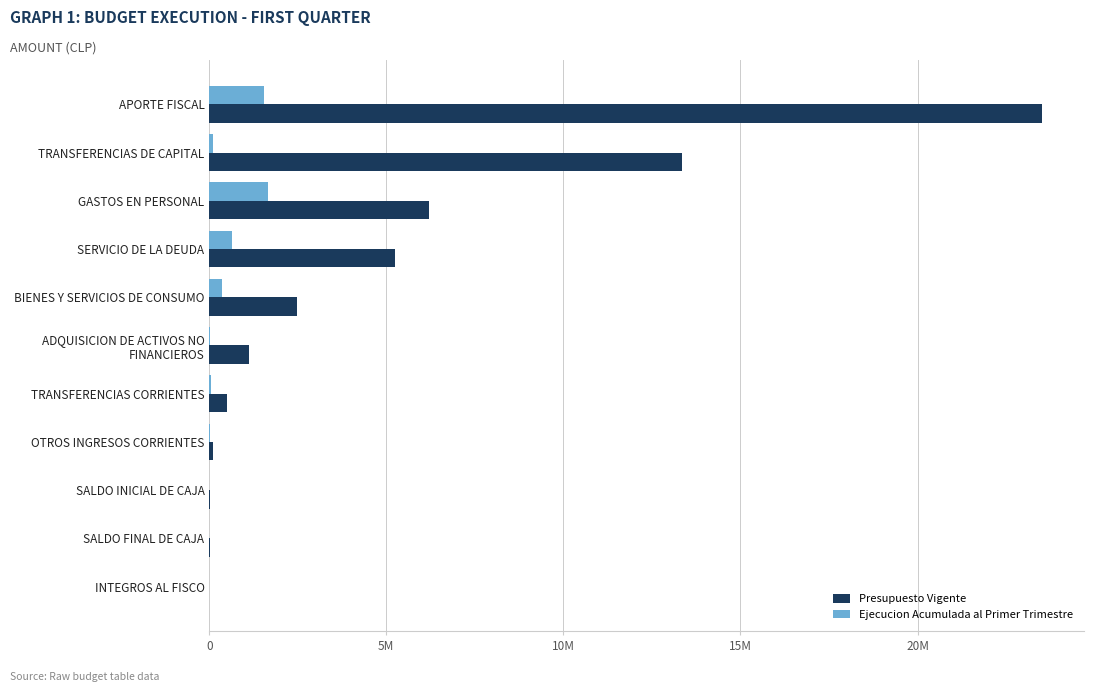

Reading right to left, list all the values displayed in this chart.

Presupuesto Vigente: 3256	10000	10000	103476	503462	1112919	2471623	5242524	6196463	13339151	23524398
Ejecucion Acumulada al Primer Trimestre: 0	0	0	34419	60555	20966	361153	652296	1661443	99180	1548600